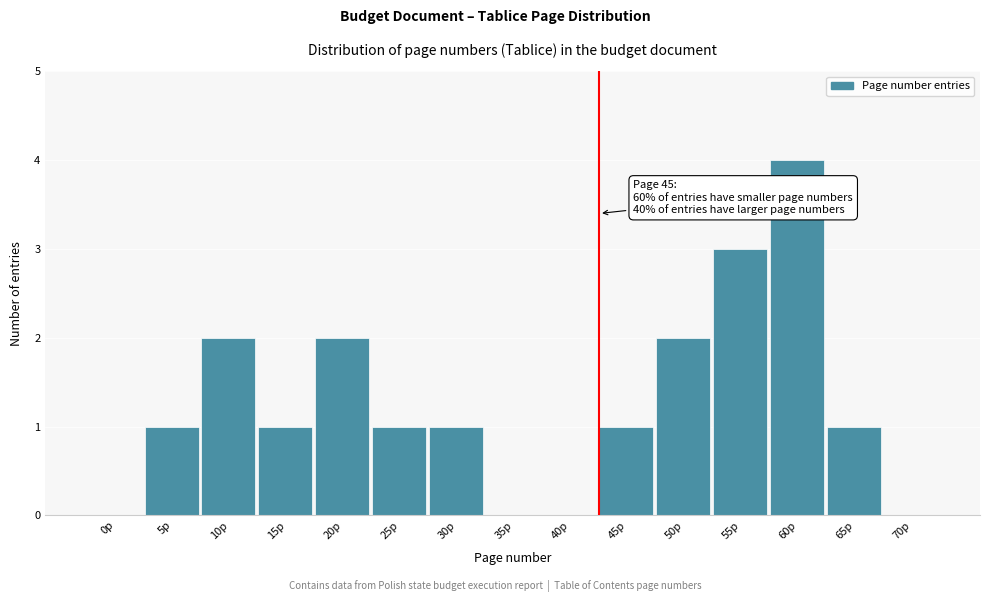

Reading left to right, extract all data points from this chart.

0p=0	5p=1	10p=2	15p=1	20p=2	25p=1	30p=1	35p=0	40p=0	45p=1	50p=2	55p=3	60p=4	65p=1	70p=0